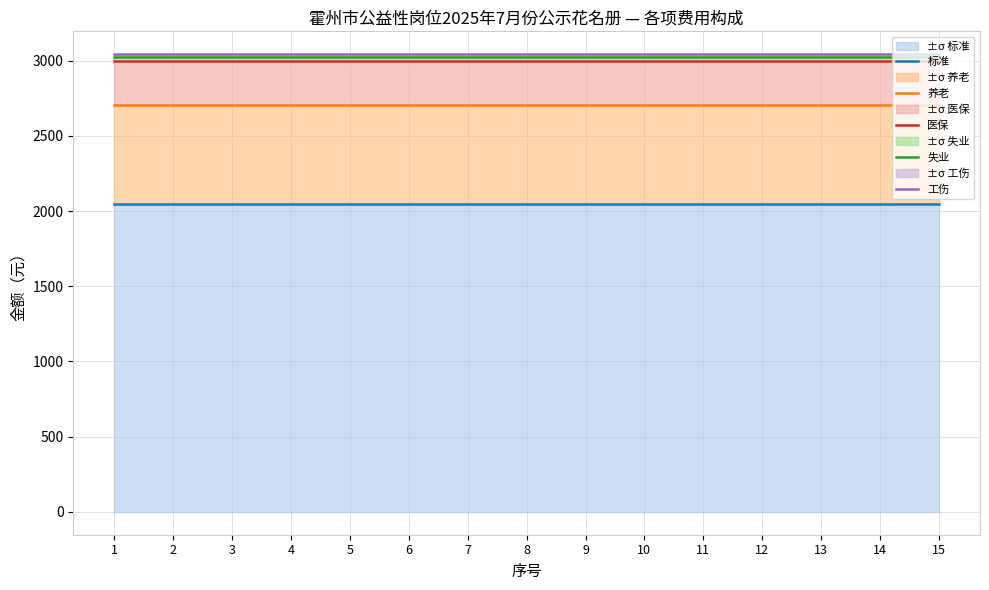

What is the sum of the 失业 values at 10 and 13?

6049.6